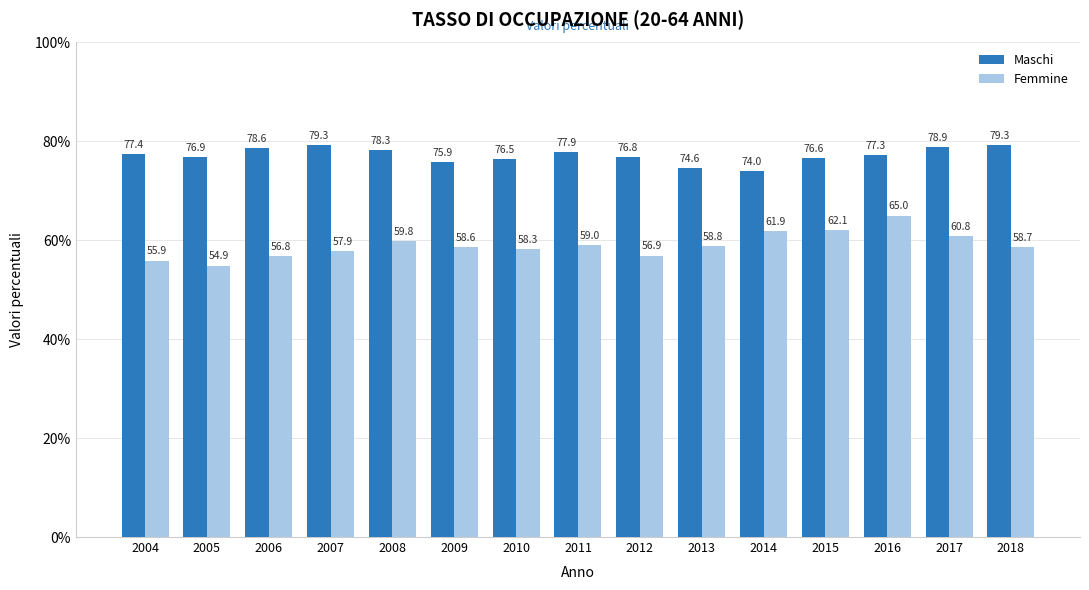

The Maschi series shows 122.6 at 2009. True or false?

False